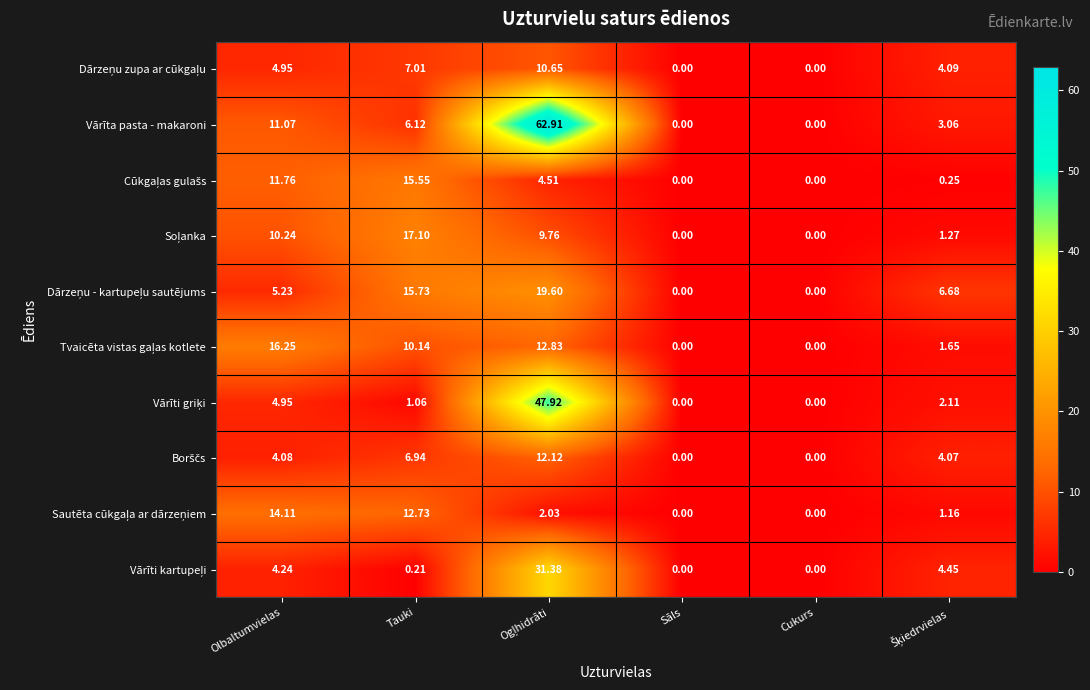

Which series has the largest total across all categories?

Vārīta pasta - makaroni